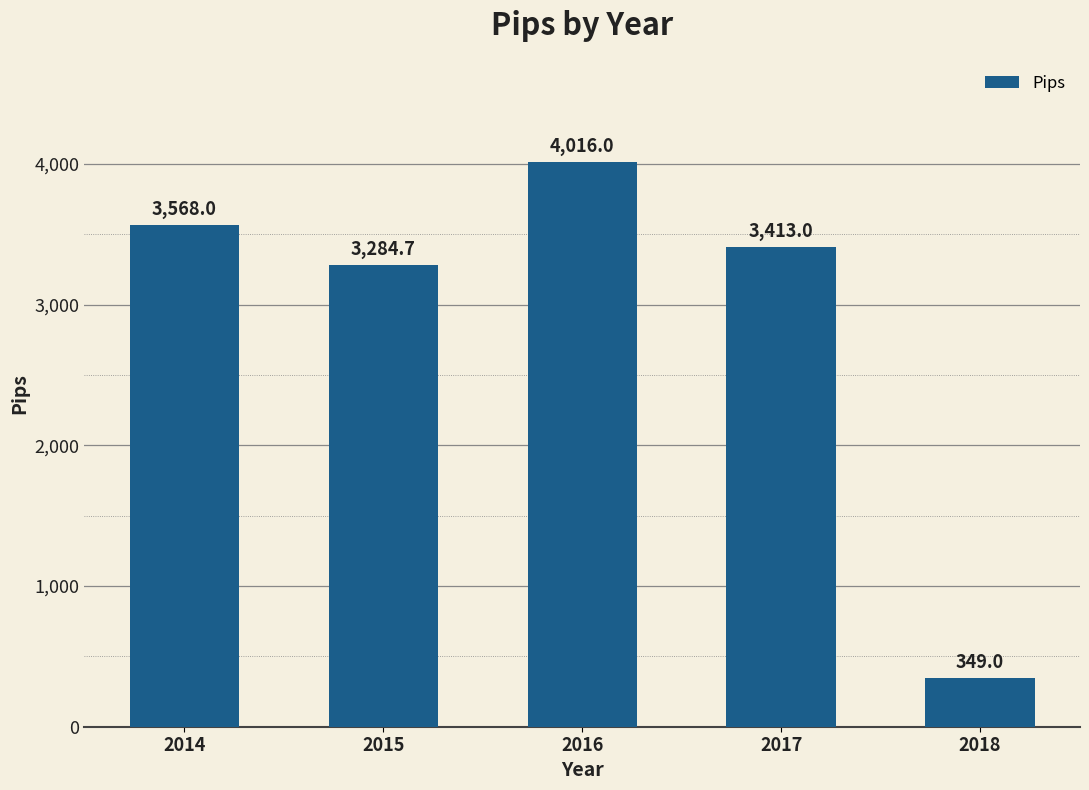

Are the bars horizontal?

No